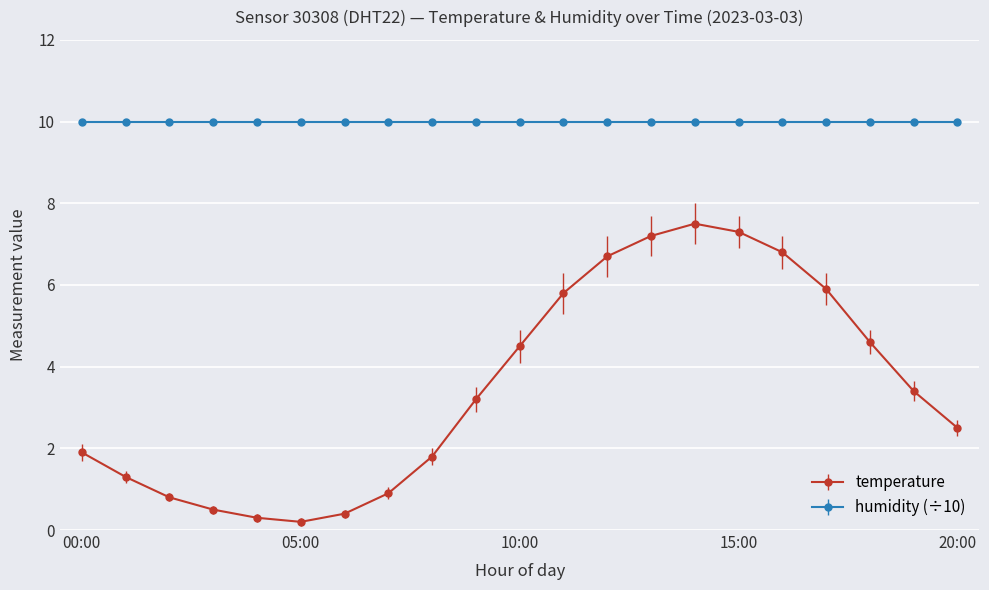

At how many categories does at least one series exceed 0?

21